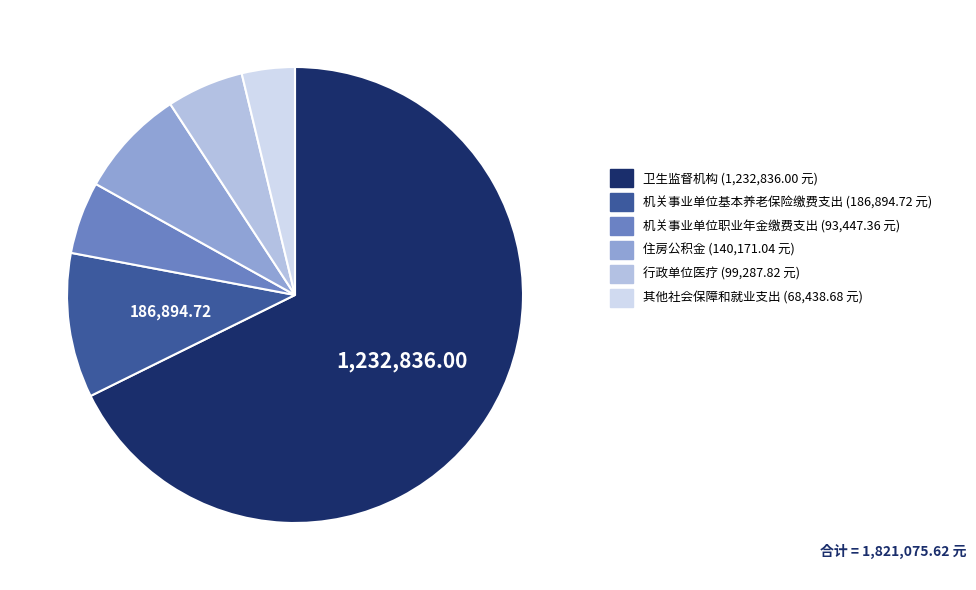

What is the largest slice in the pie chart?

卫生监督机构